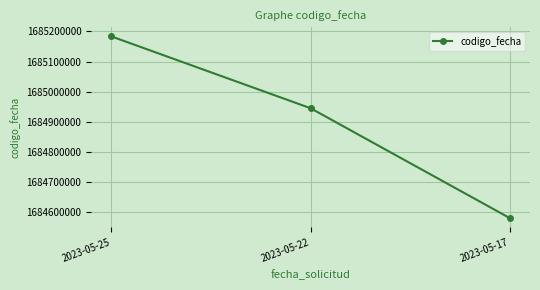

At which label is the value closest to 1684882120?

2023-05-22